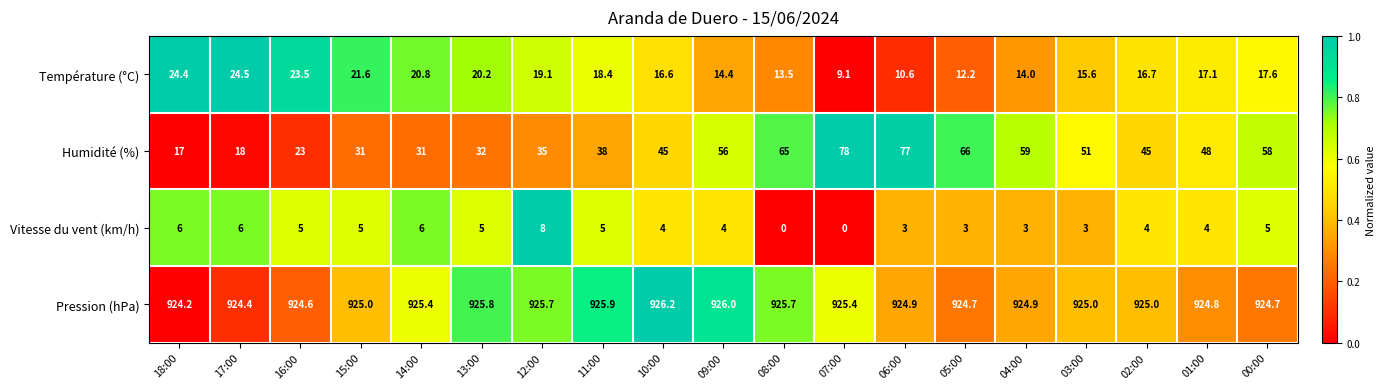

How many series are shown in this chart?

4